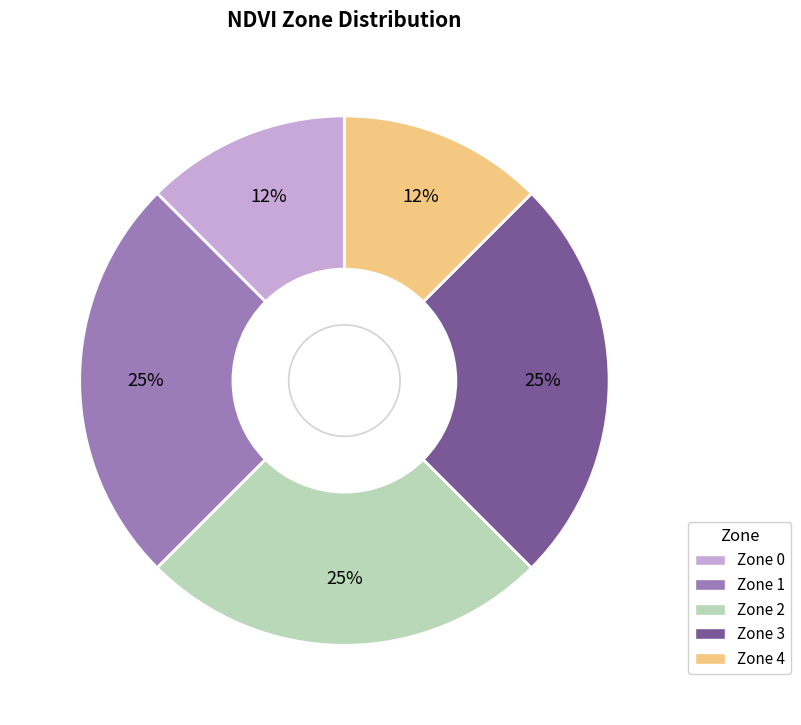

Is Zone 2 the majority of the pie?

No